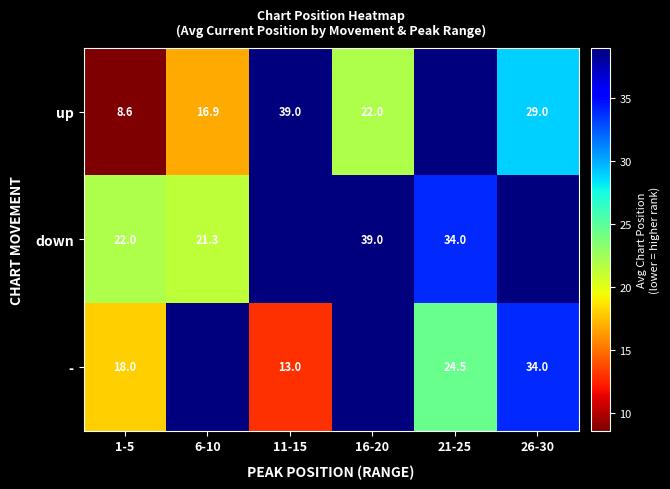

The - series shows 11.7 at 1-5. True or false?

False